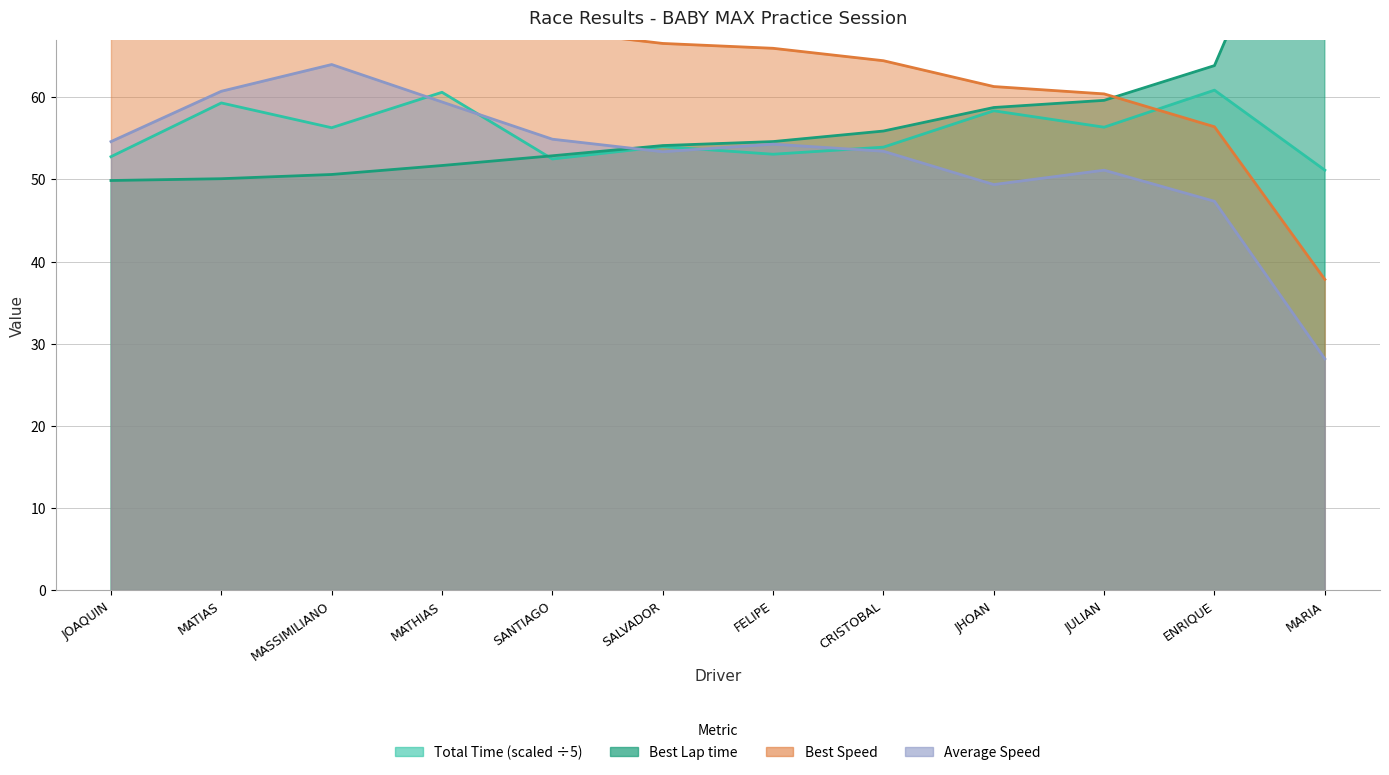

What is the minimum value shown in the chart?

28.2